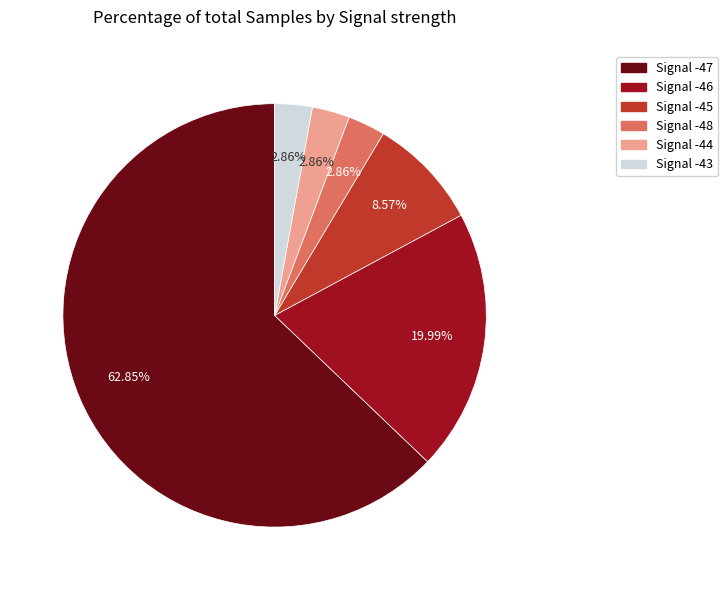

Do Signal -44 and Signal -47 together represent more than half of the pie?

Yes